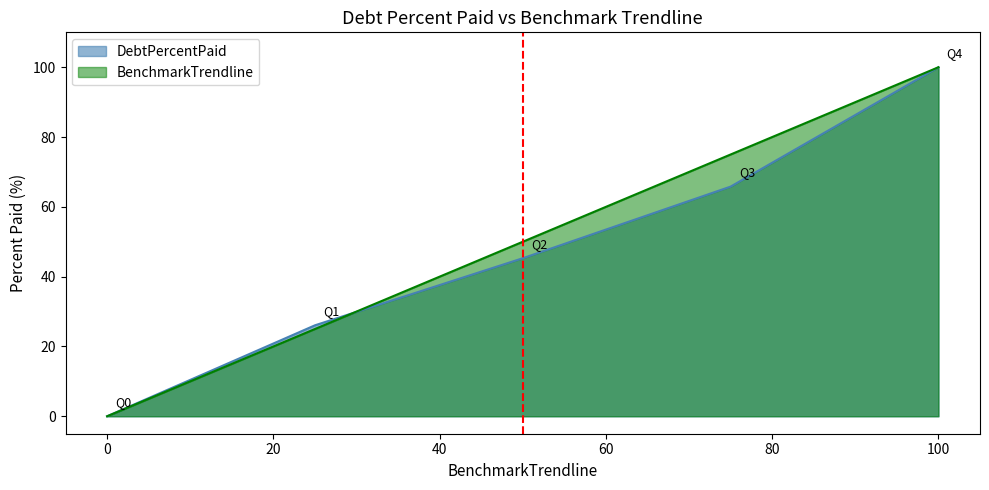

Which series ends up on top after the final intersection of BenchmarkTrendline and DebtPercentPaid?

BenchmarkTrendline